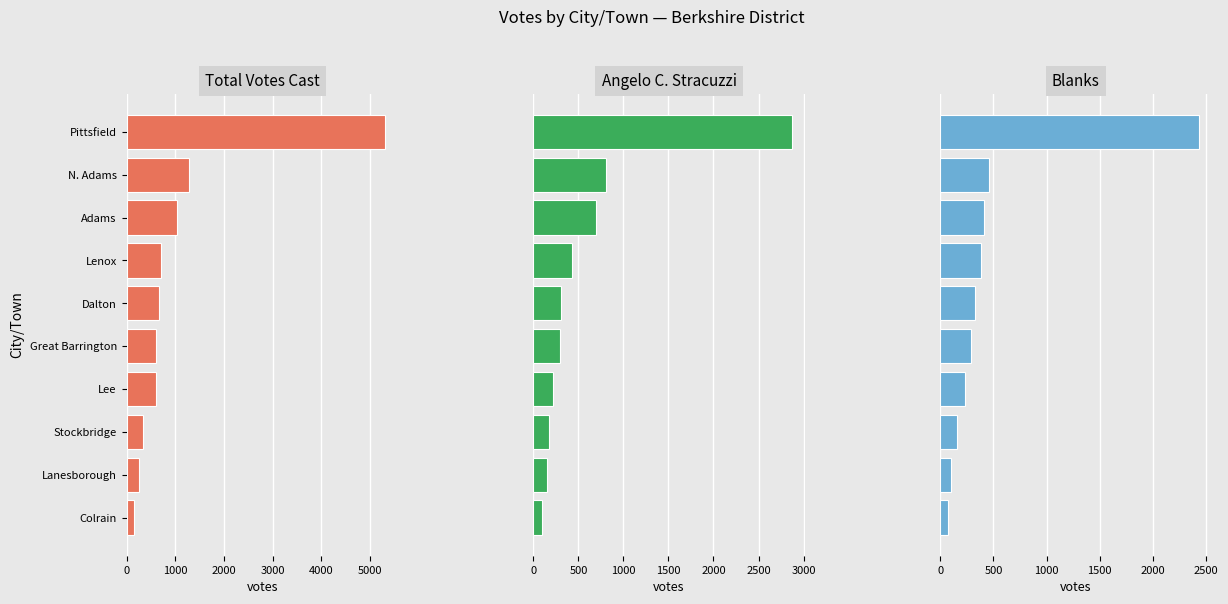

What is the difference between the highest and lowest values at Lenox?

330